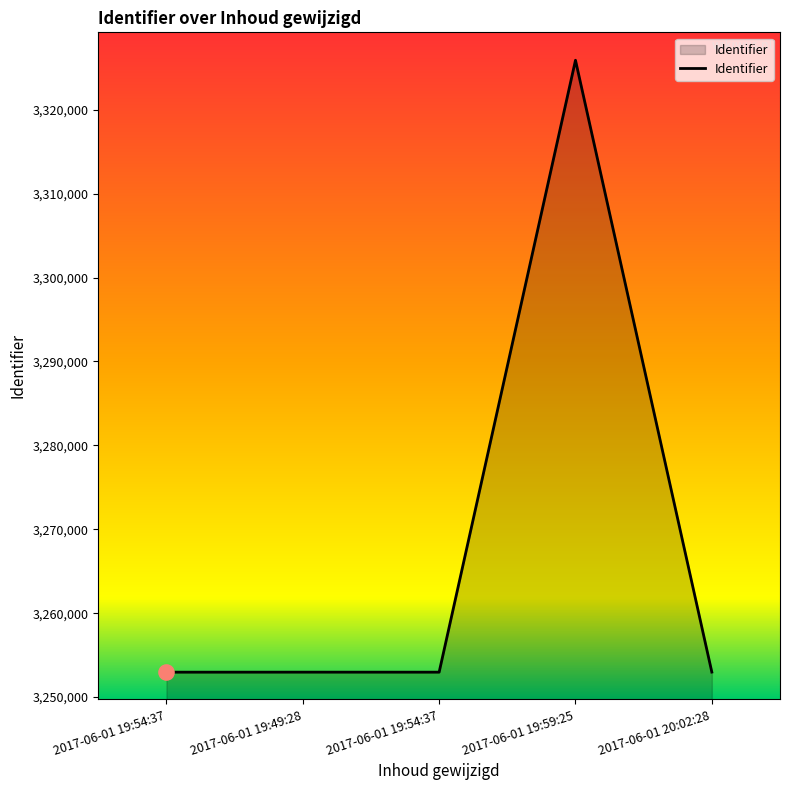

What is the change in value from 2017-06-01 19:54:37 to 2017-06-01 19:49:28?

+4